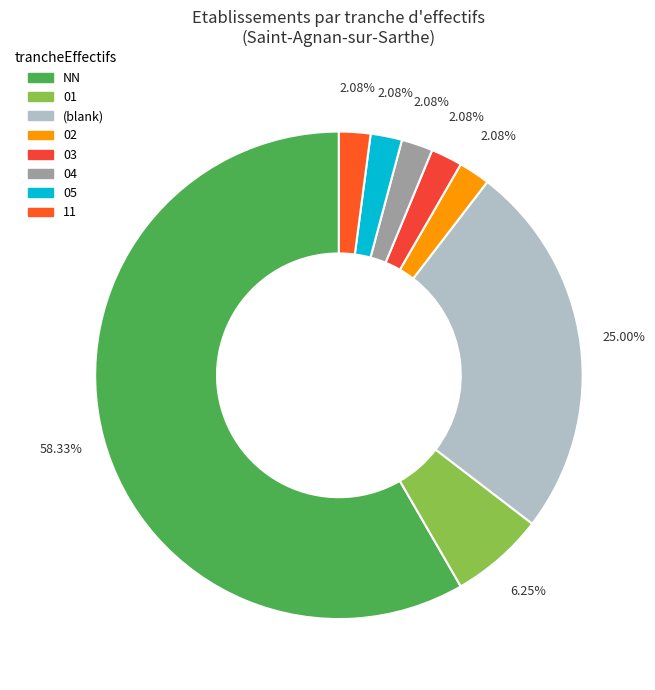

Count the number of slices in the pie.

8